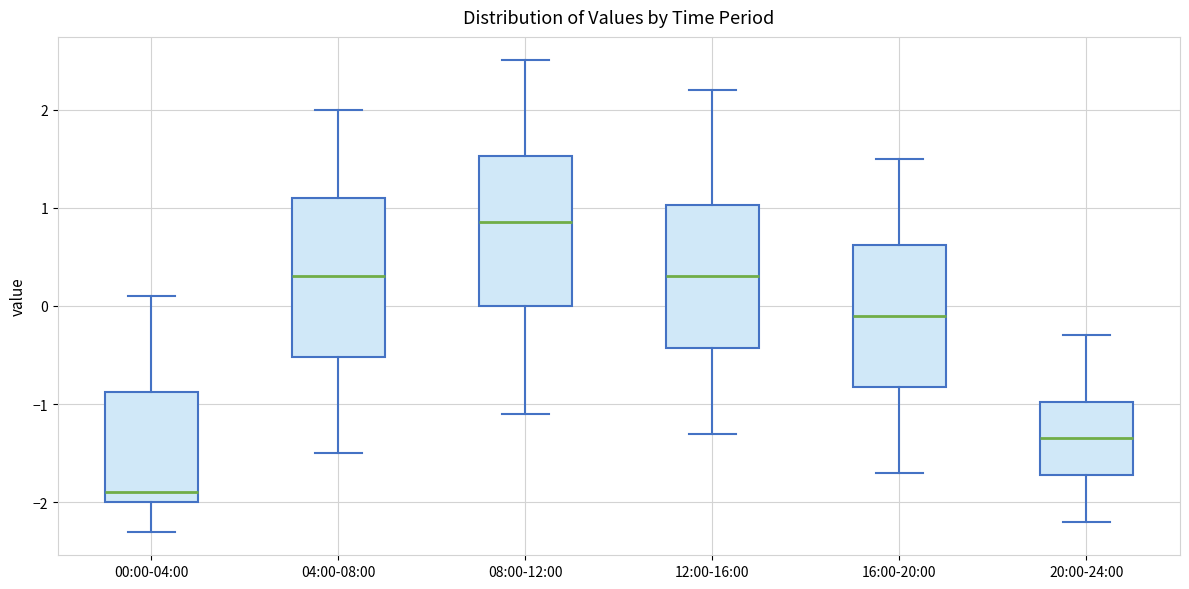

Which box's median line is the highest?

08:00-12:00